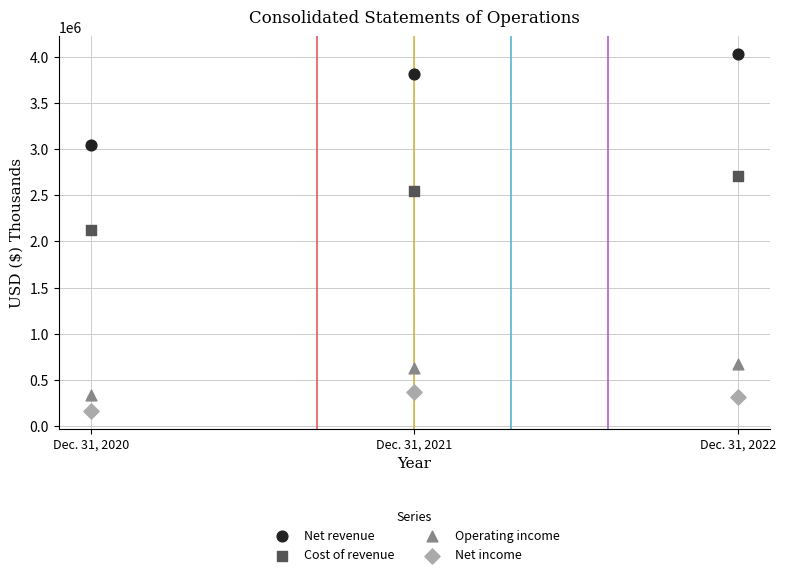

Which series contains the lowest Y value?

Net income